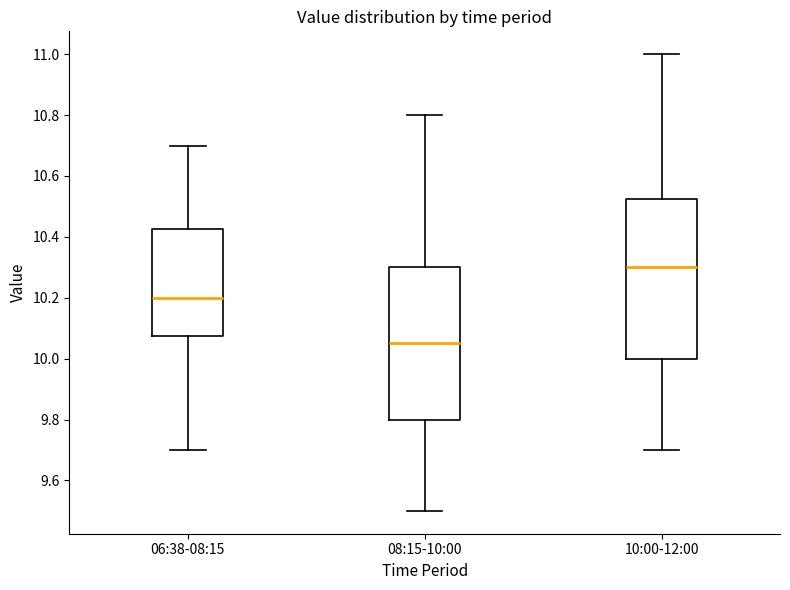

Where is the upper edge of the box for 10:00-12:00 on the y-axis? The values are not printed on the chart, so give them approximately, as read against the axis.

10.52